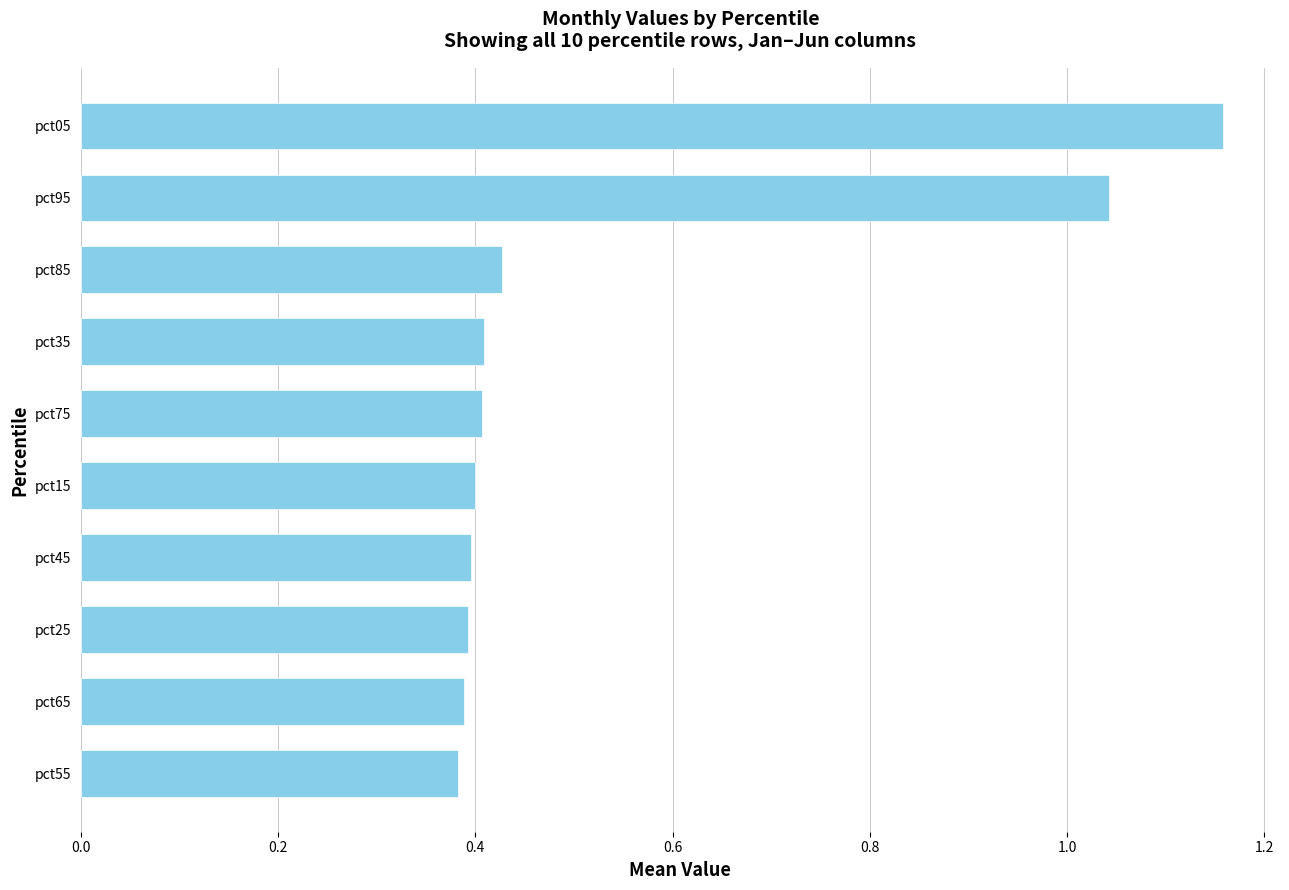

Which category has the highest value across all series?

pct05